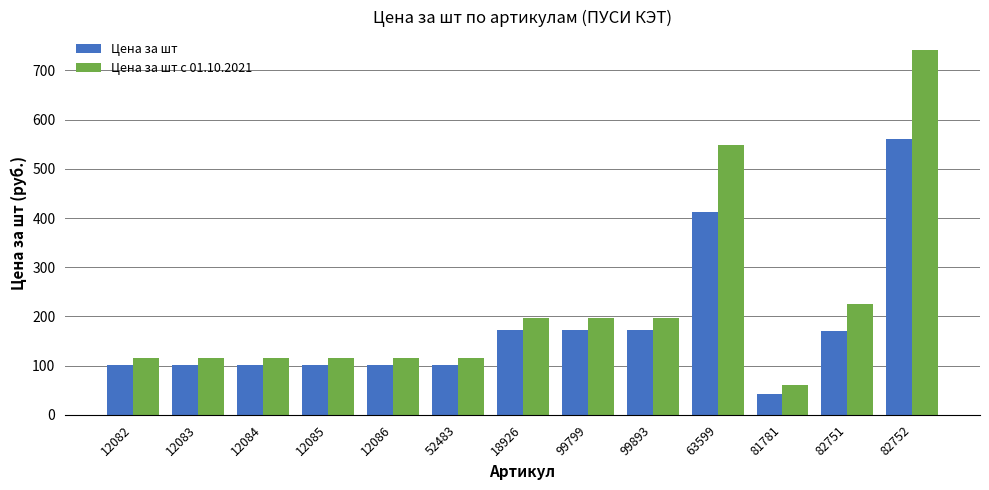

Which series has the widest spread of values?

Цена за шт с 01.10.2021